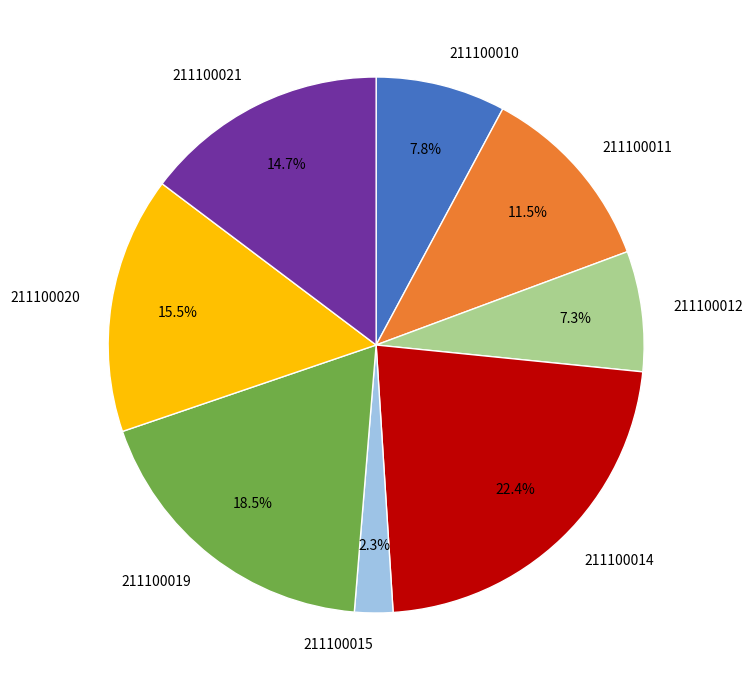

Rank the categories by value from lowest to highest.

211100015, 211100012, 211100010, 211100011, 211100021, 211100020, 211100019, 211100014